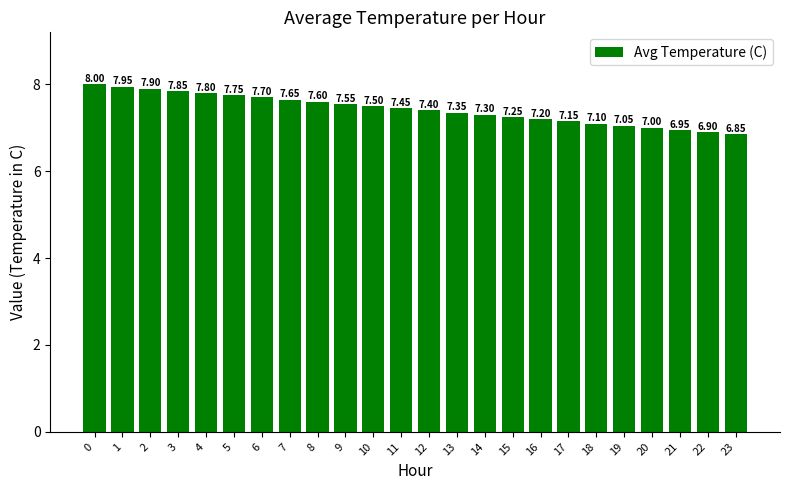

How many distinct data groups are displayed?

1